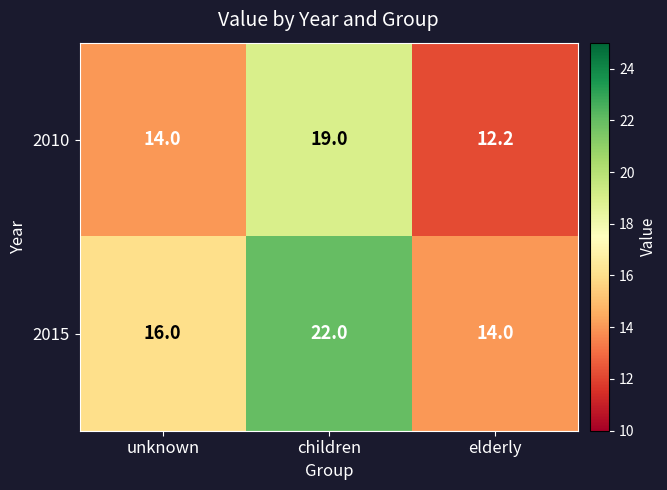

What is the difference between the highest and lowest values at children?

3.0